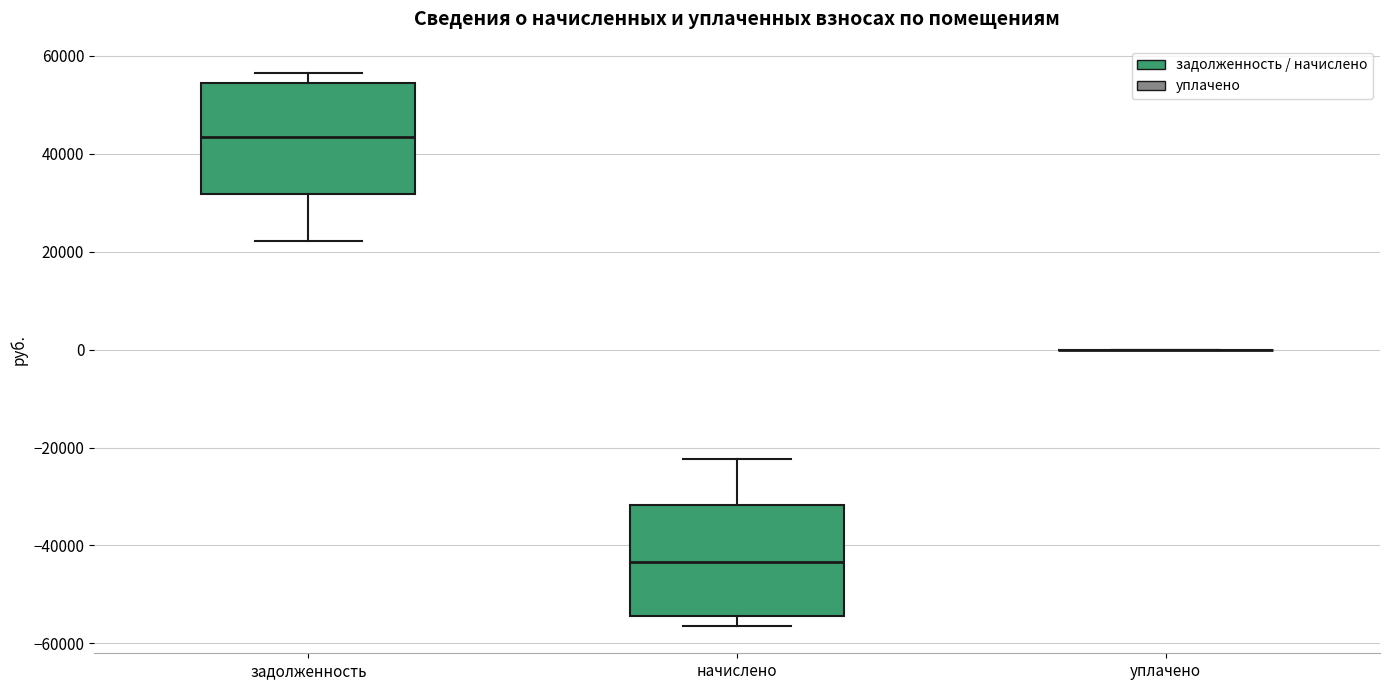

Where is the upper edge of the box for задолженность on the y-axis? The values are not printed on the chart, so give them approximately, as read against the axis.

54000